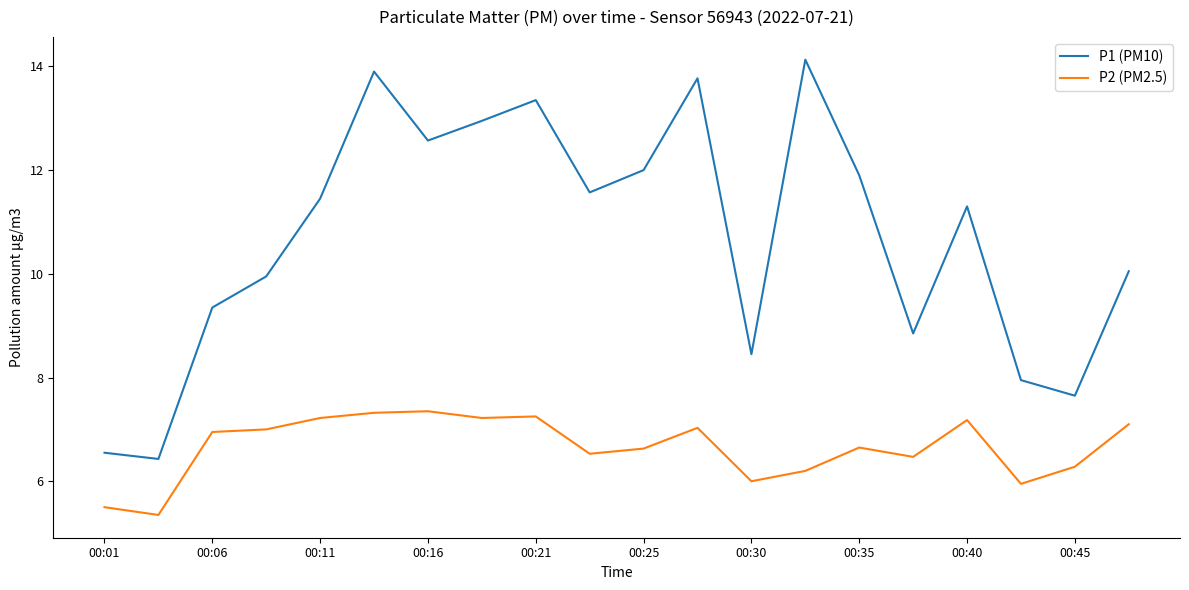

Which series has the largest total across all categories?

P1 (PM10)